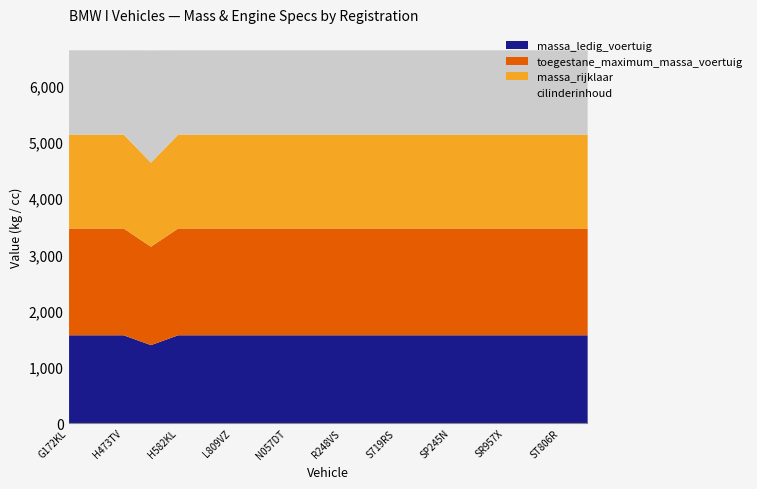

True or false: massa_ledig_voertuig and toegestane_maximum_massa_voertuig intersect in this chart.

False